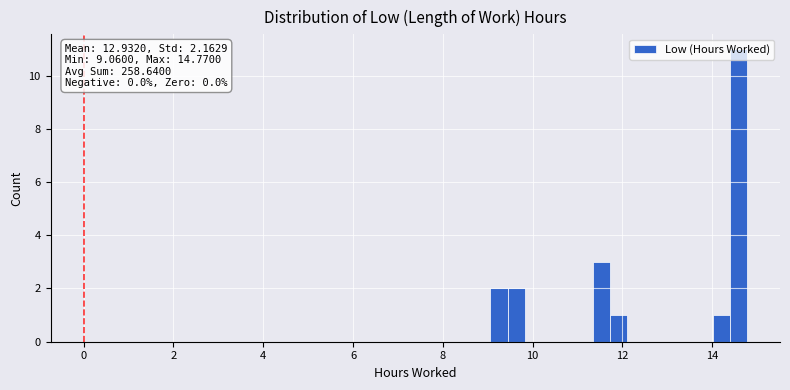

Read against the x-axis, roughly where is the centre of the tallest bar?

14.6